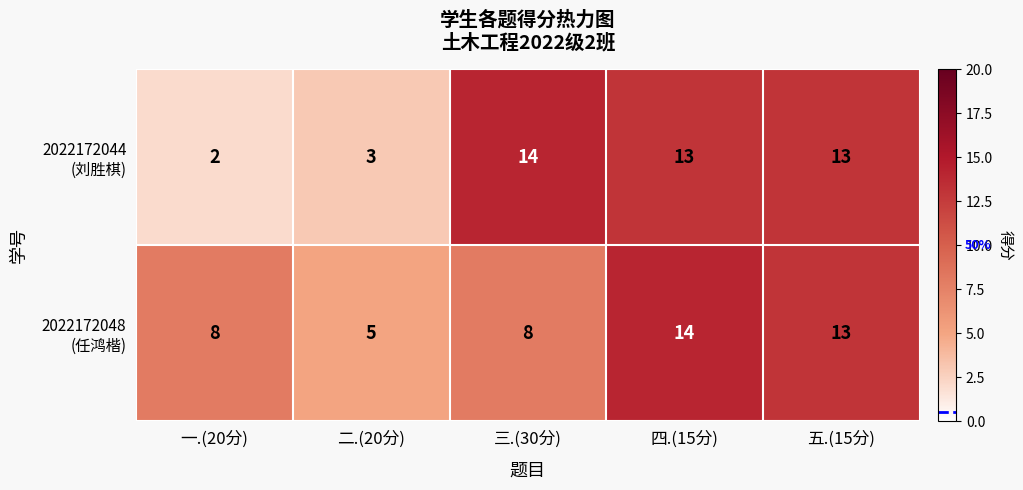

At which category is the sum across all series the highest?

四.(15分)